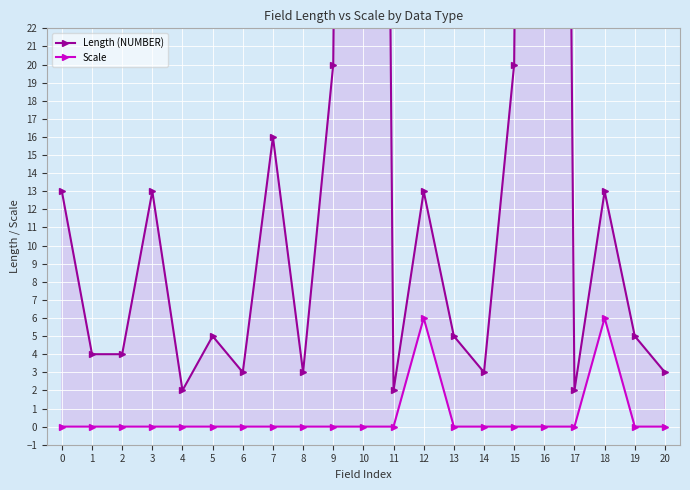

True or false: Length (NUMBER) and Scale intersect in this chart.

False